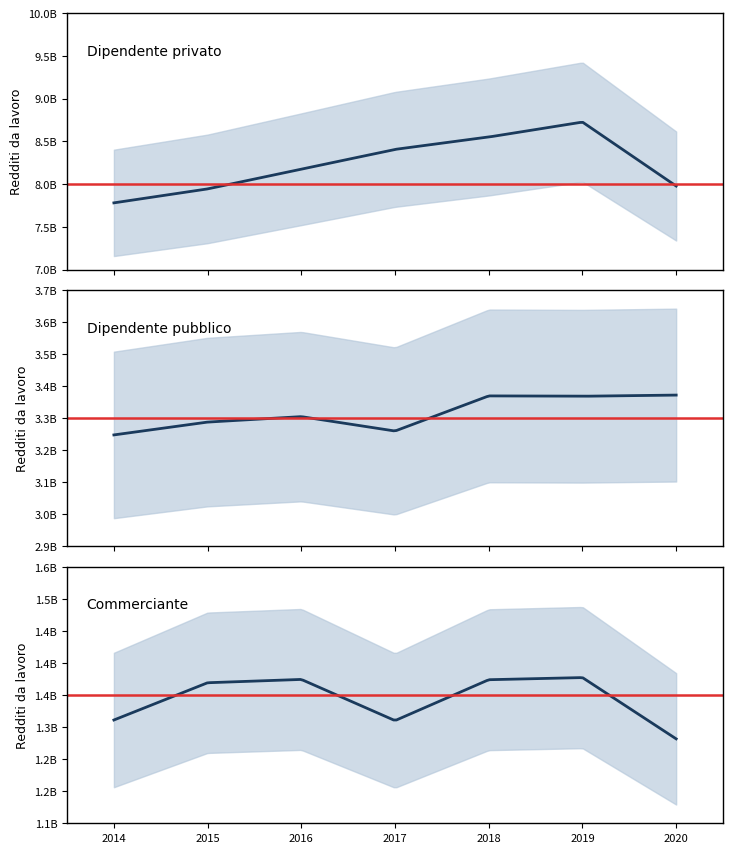

Where does the Dipendente pubblico series first go above 3305128605?

4